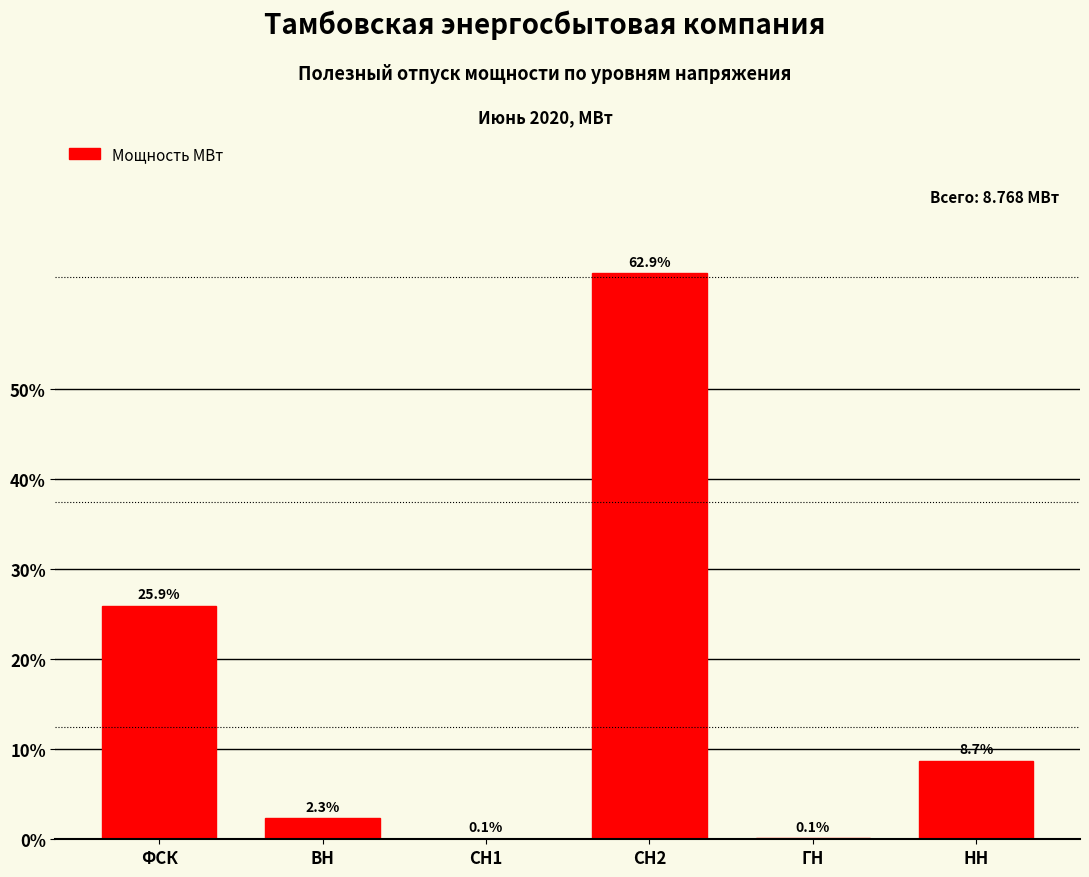

Reading right to left, what are all the values shown in this chart?

НН=8.7	ГН=0.1	СН2=62.9	СН1=0.1	ВН=2.3	ФСК=25.9